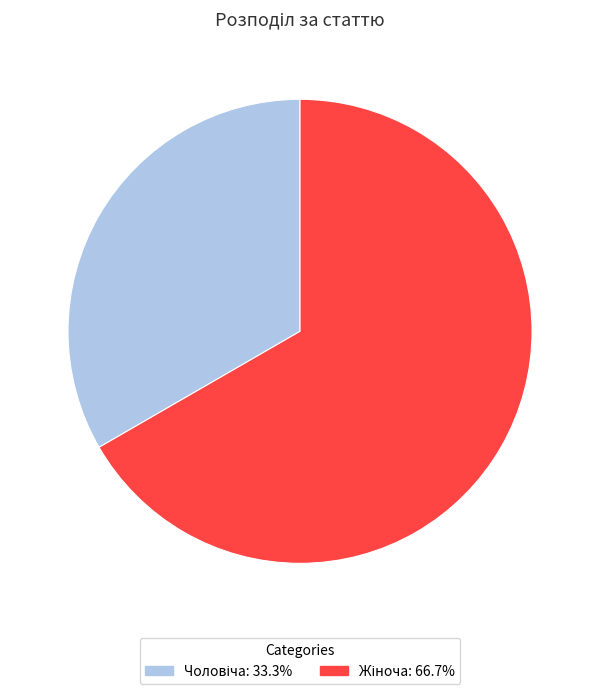

How many segments does this pie chart have?

2